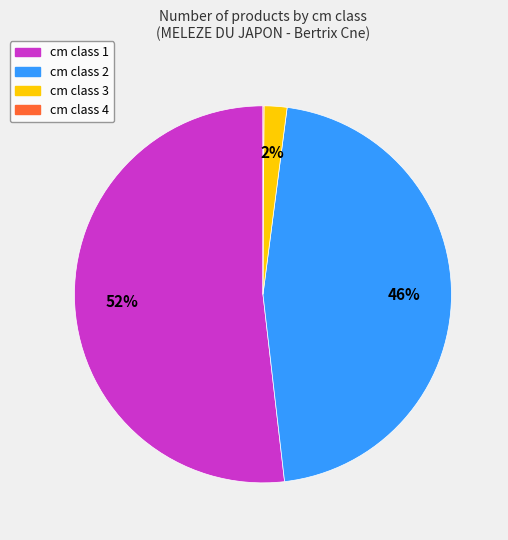

True or false: cm class 3 accounts for 2% of the total.

True